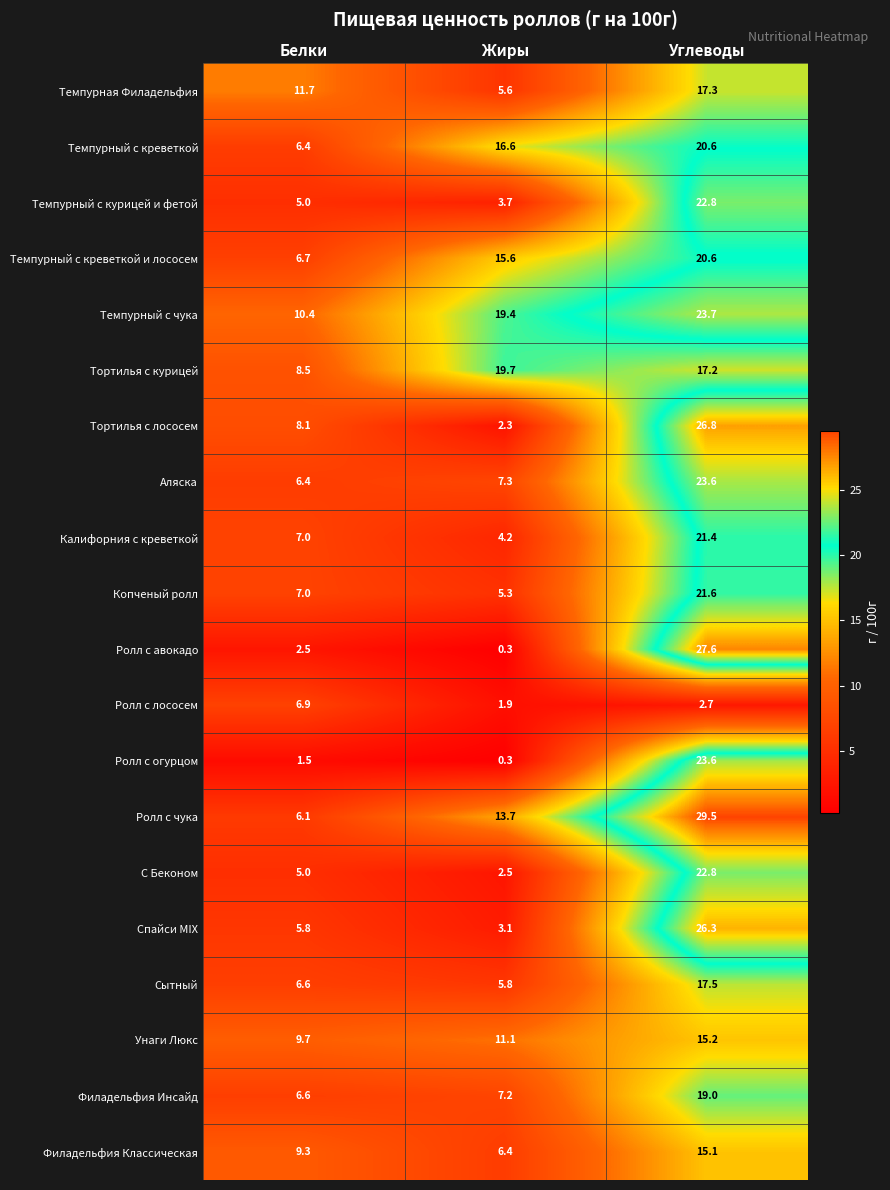

Is it true that Темпурный с чука equals 5.7 at Жиры?

False